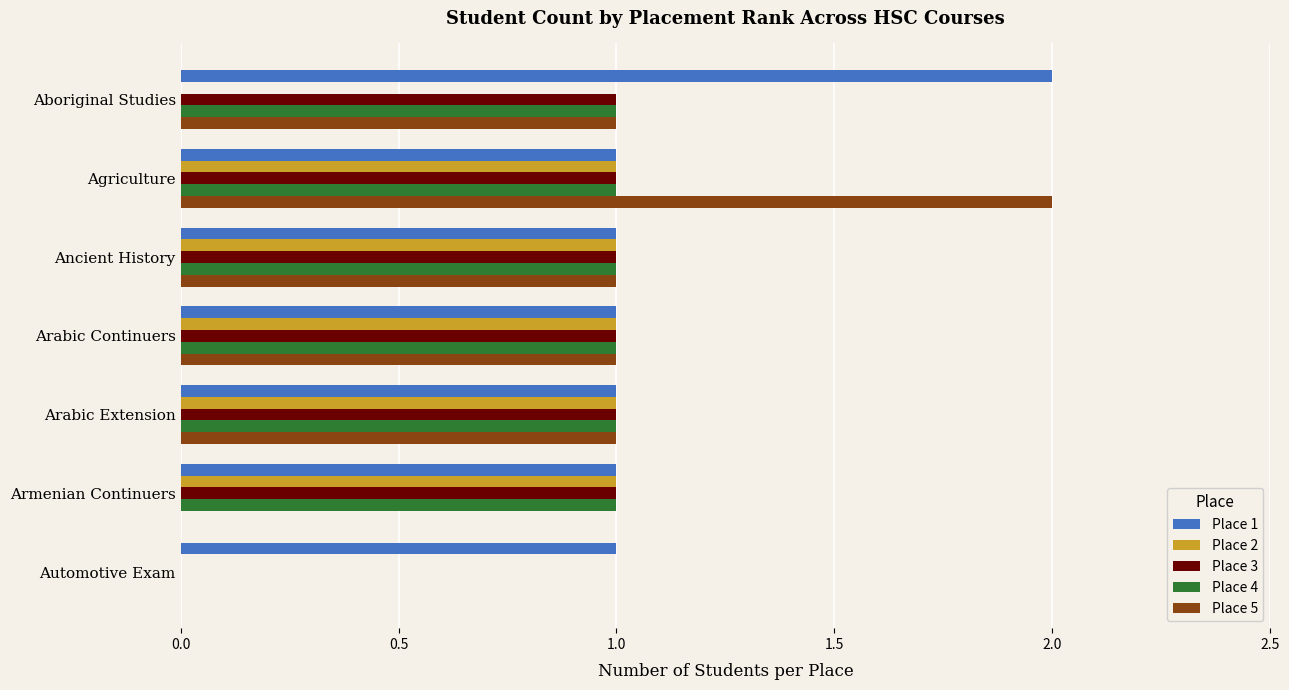

The Place 3 series shows 1 at Agriculture. True or false?

True